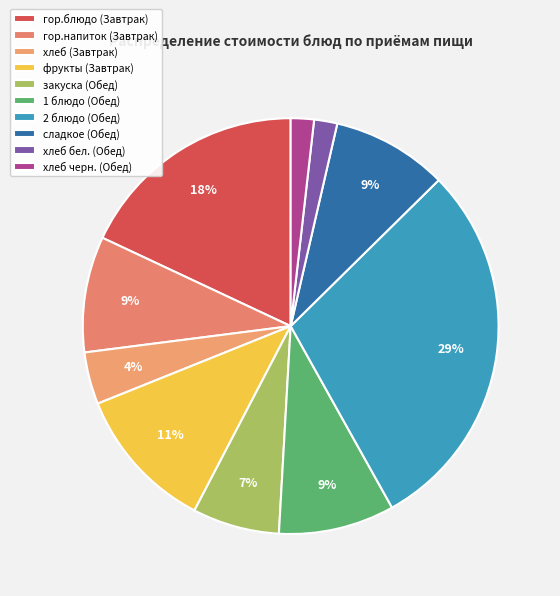

The гор.напиток (Завтрак) slice represents 9% of the pie. True or false?

True